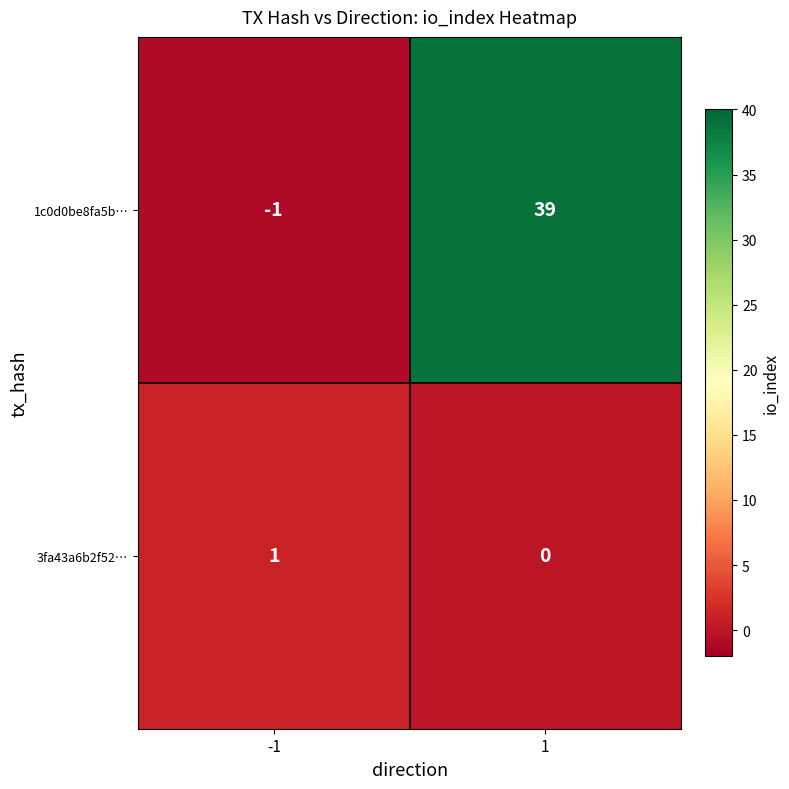

What is the sum of the 1c0d0be8fa5b… values at 1 and -1?

38